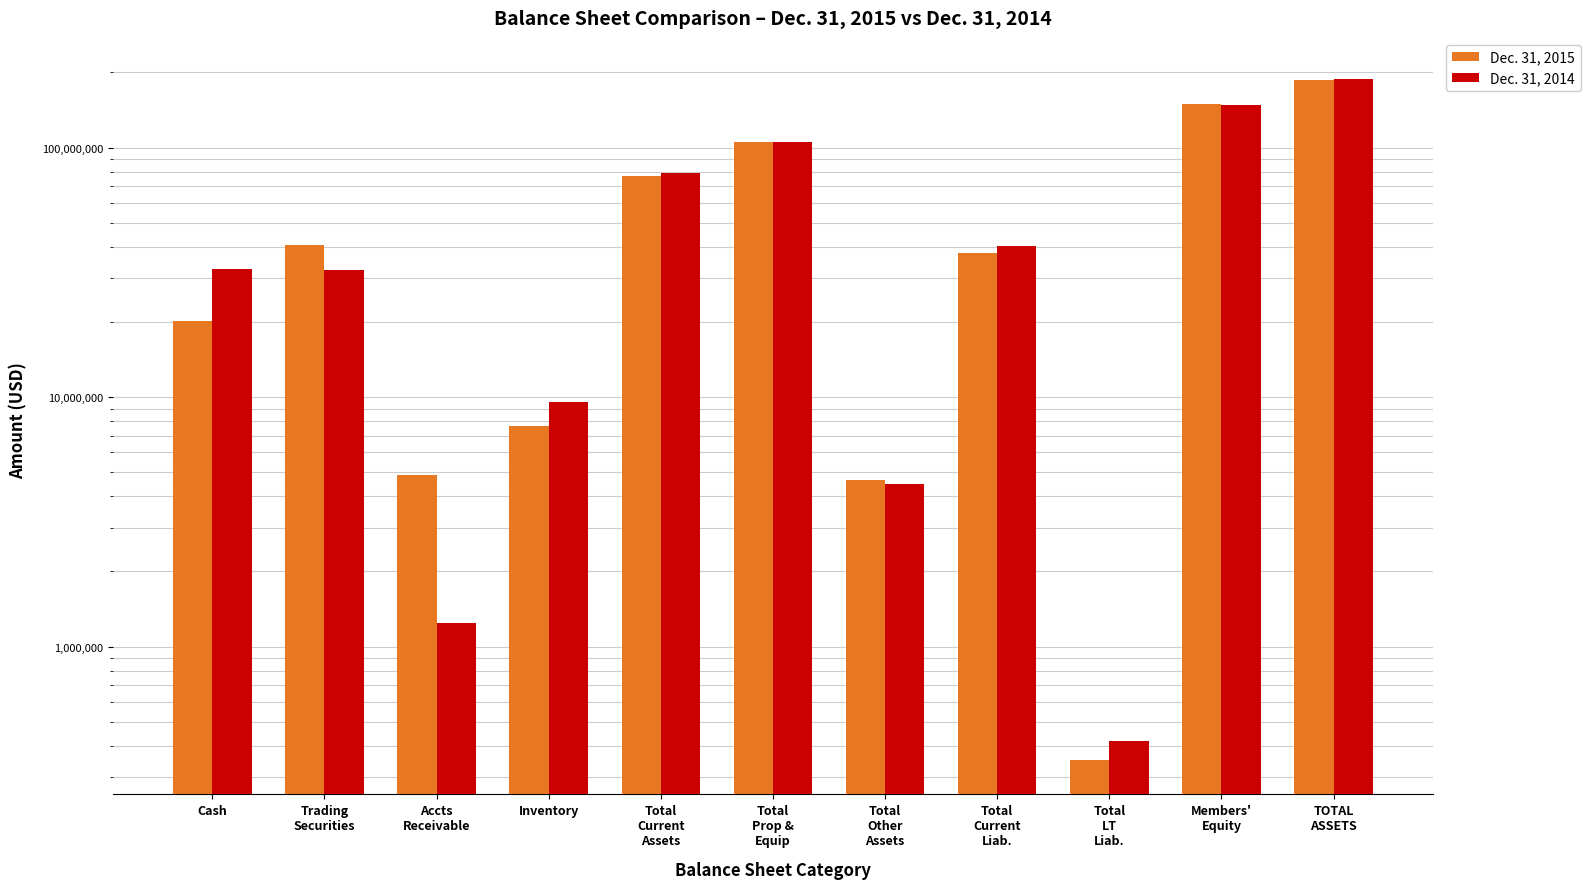

List the labels in order of Dec. 31, 2014 value, largest first.

TOTAL
ASSETS, Members'
Equity, Total
Prop &
Equip, Total
Current
Assets, Total
Current
Liab., Cash, Trading
Securities, Inventory, Total
Other
Assets, Accts
Receivable, Total
LT
Liab.